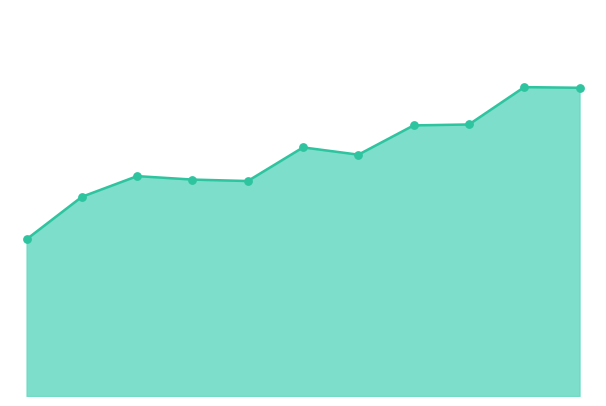

Does the chart have visible grid lines?

No